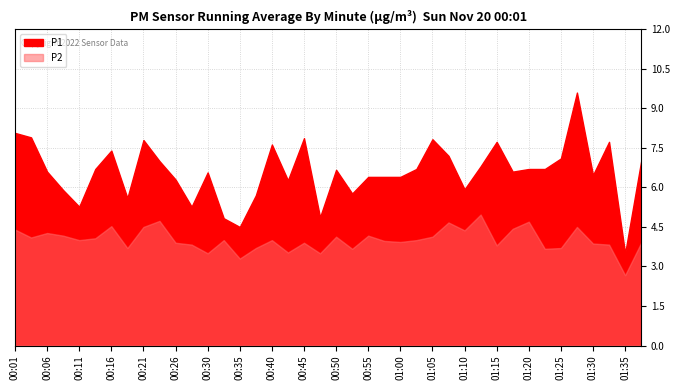

What is the difference between the maximum and minimum values in the P2 series?

2.3